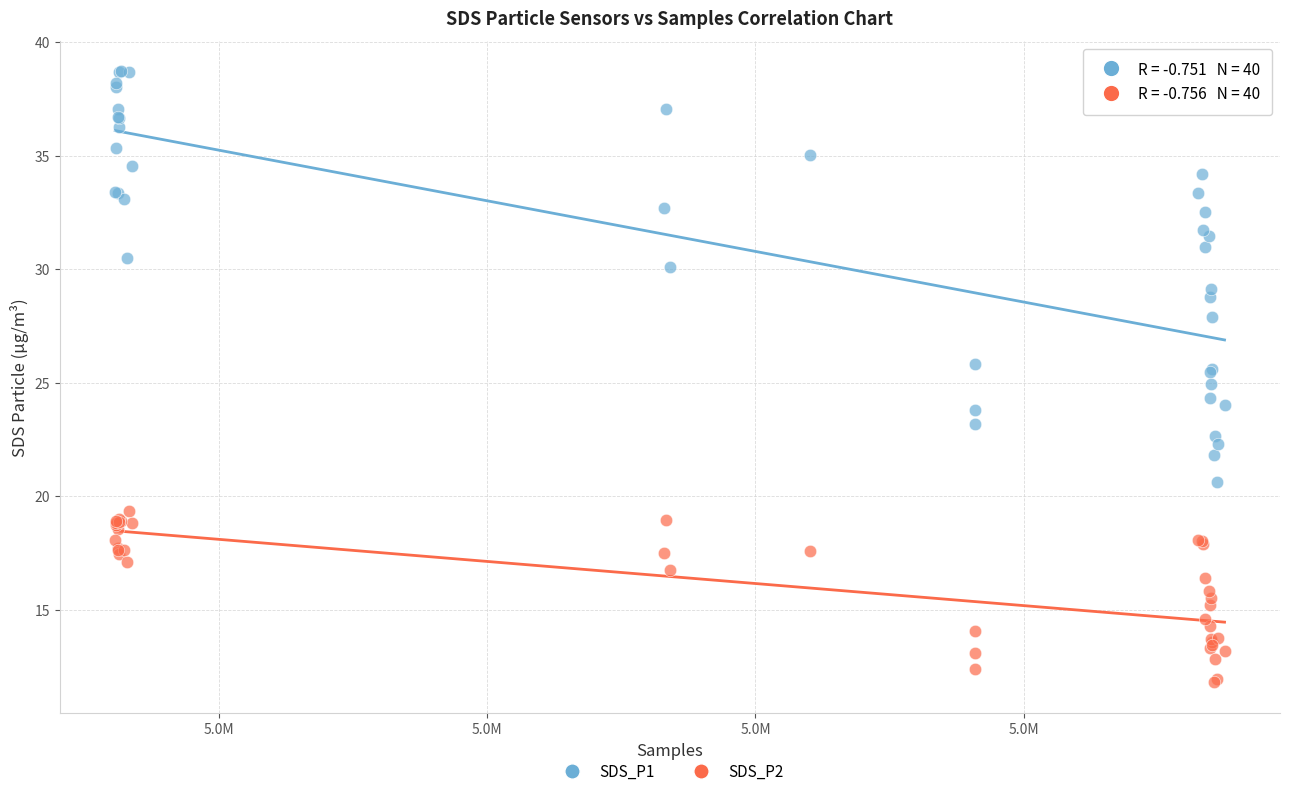

What are all the series names shown in the legend?

SDS_P1, SDS_P2